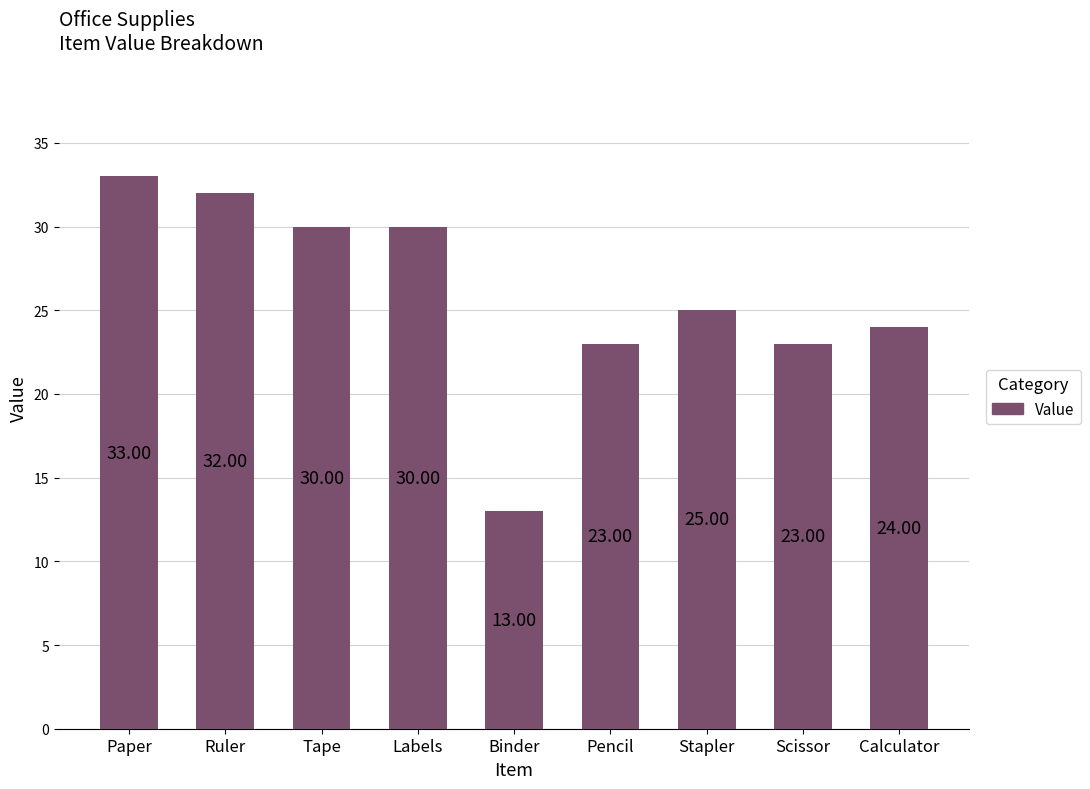

What is the average value?

26